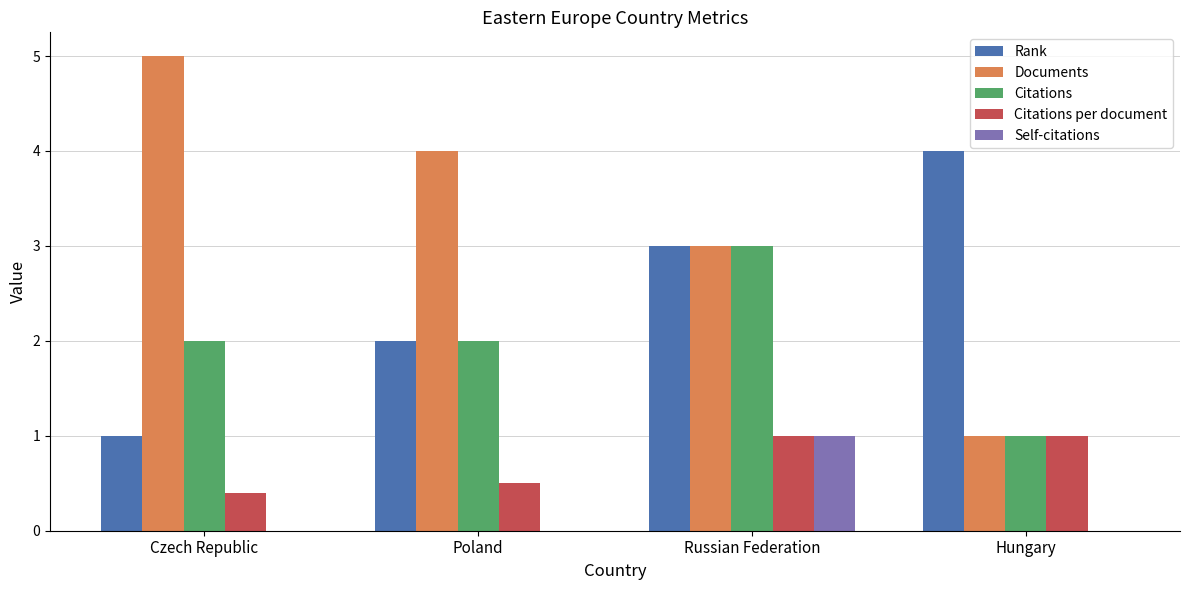

What is the total value across all series at Russian Federation?

11.0